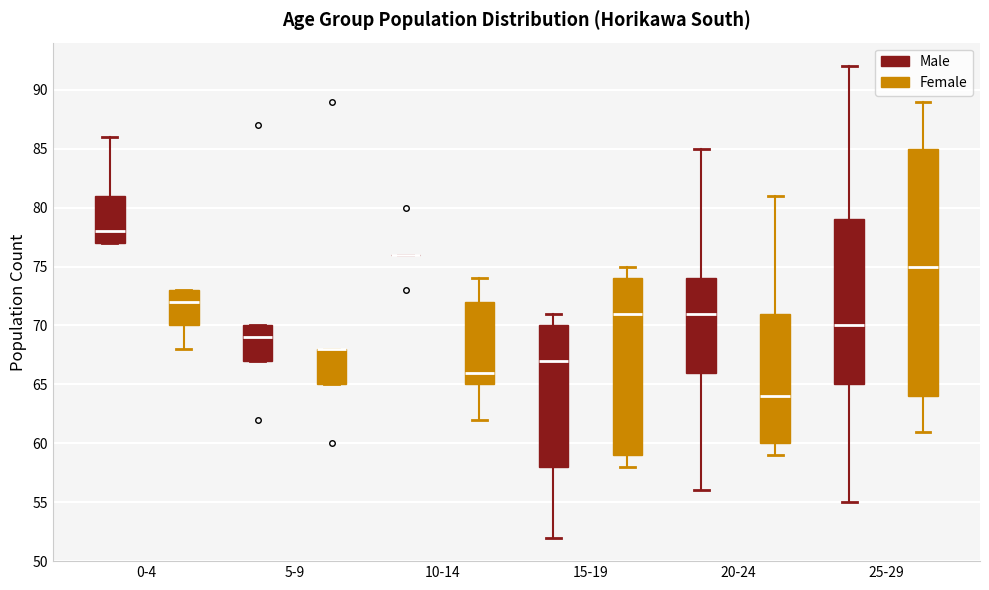

Which box is the tallest, from its lower edge to its upper edge?

25-29 (Female)